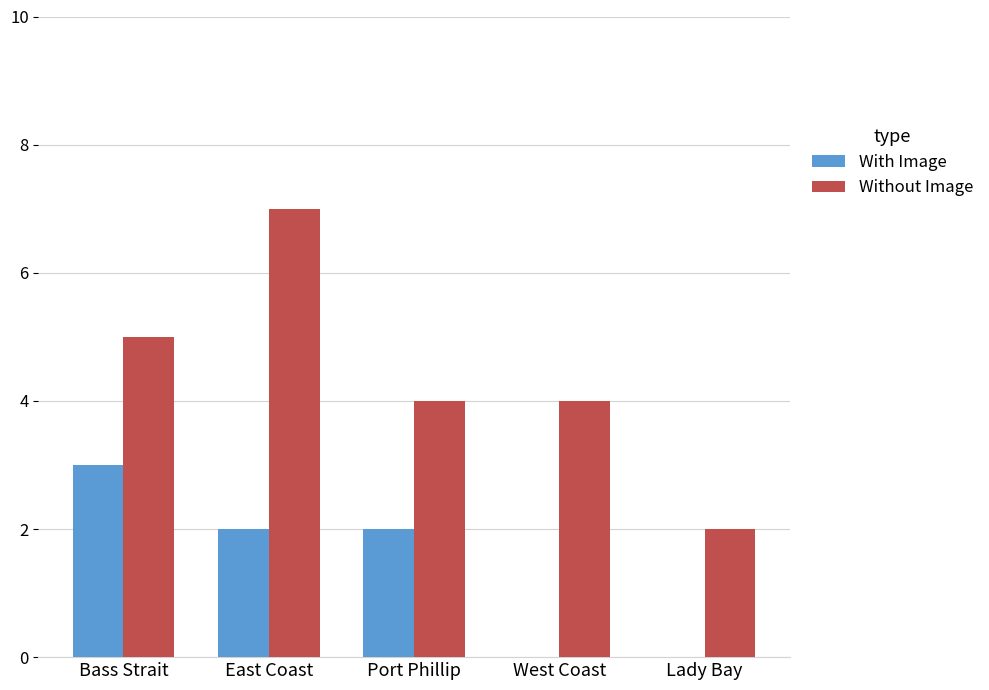

Which series has the largest total across all categories?

Without Image